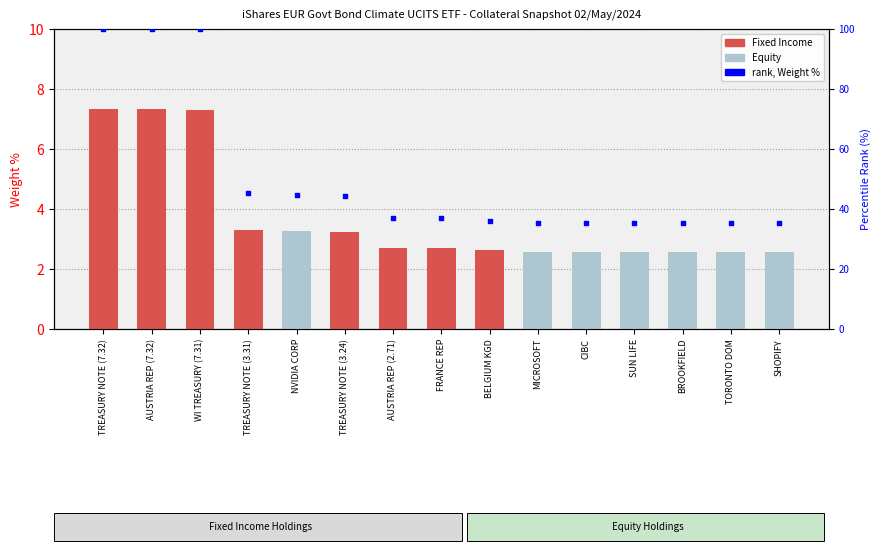

What is the ratio of the value at SHOPIFY to the value at WI TREASURY (7.31)?

0.4